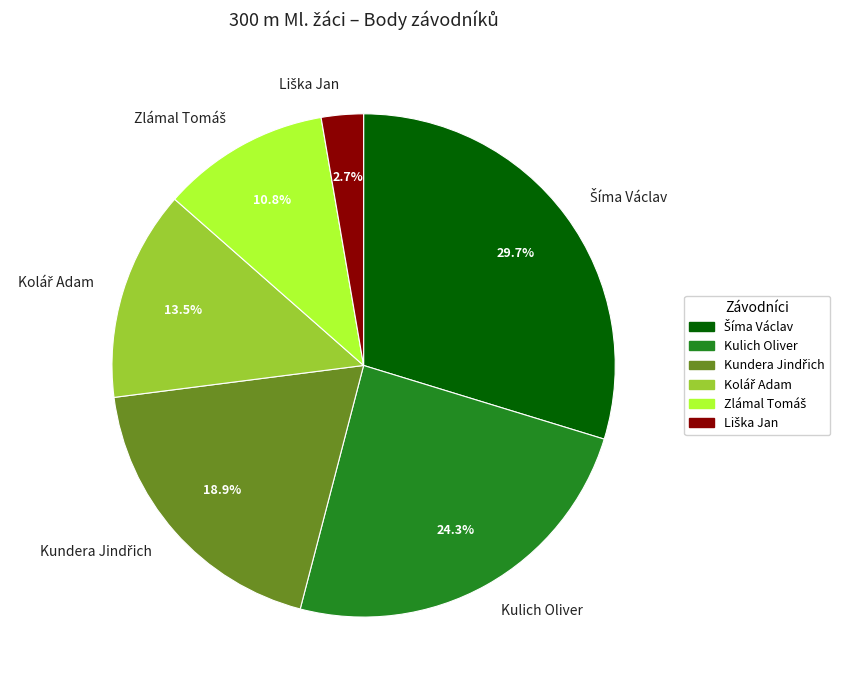

Is there any slice that represents more than half of the pie?

No